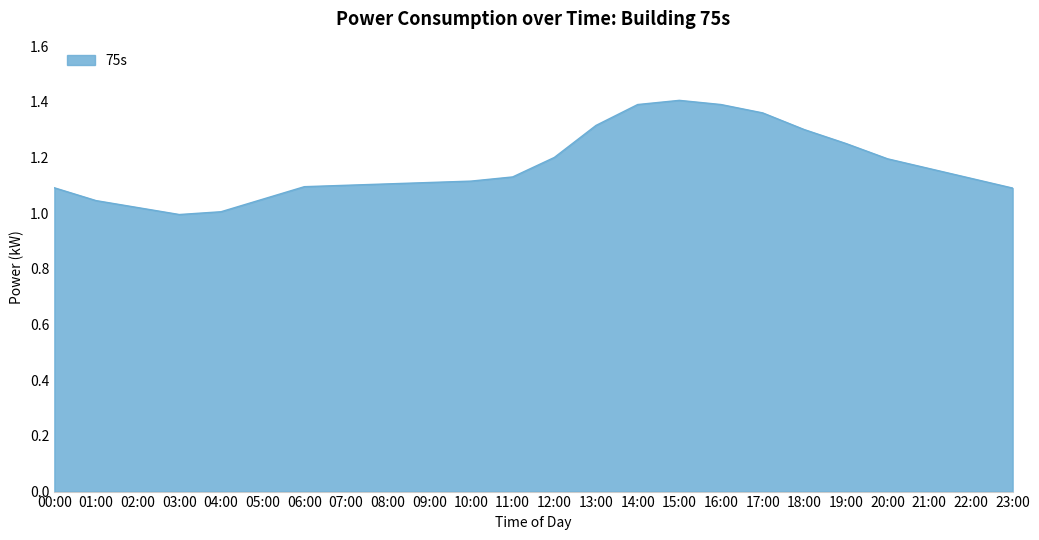

What is the sum of the values at 08:00 and 09:00?

2.2